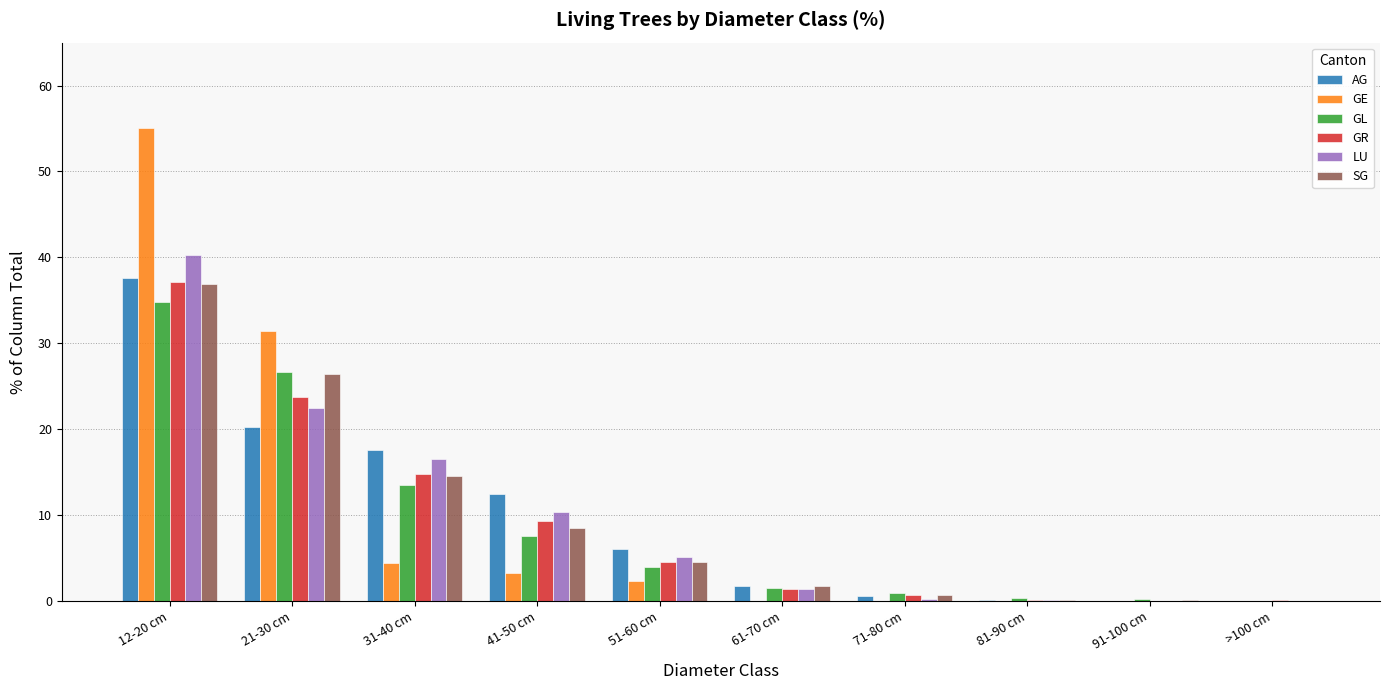

Between 12-20 cm and 21-30 cm, which series saw the biggest shift?

GE